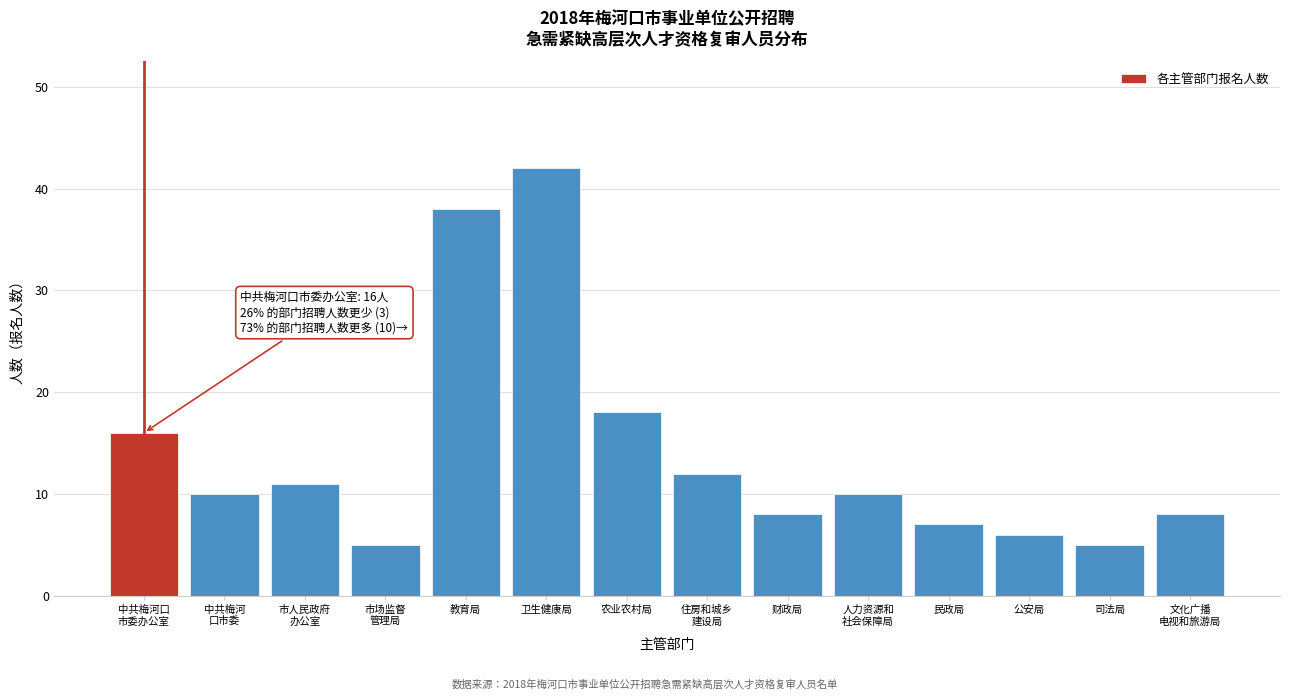

Reading left to right, list all the values displayed in this chart.

16	10	11	5	38	42	18	12	8	10	7	6	5	8